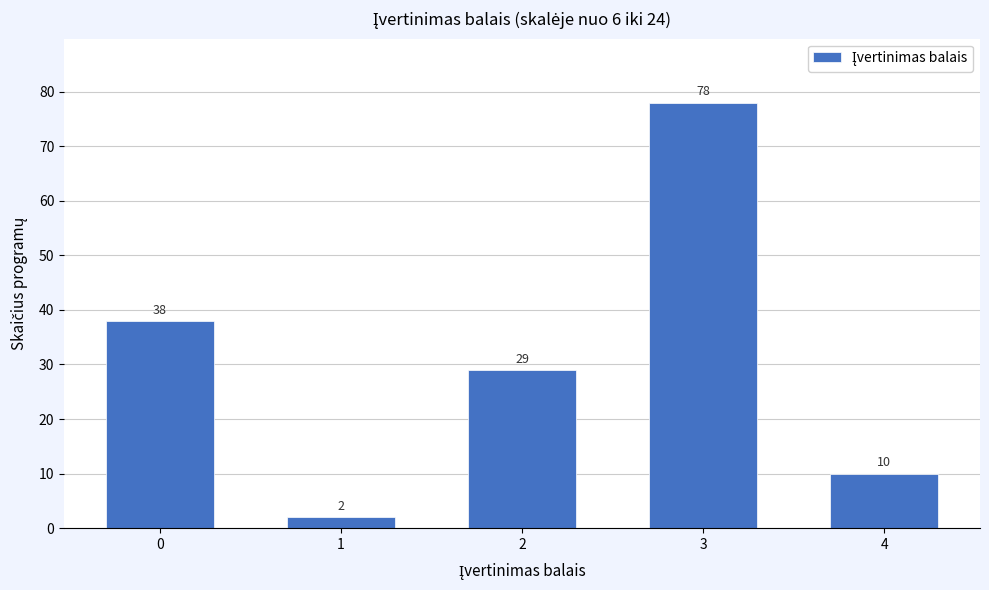

Reading left to right, transcribe all the data shown in this chart.

38	2	29	78	10